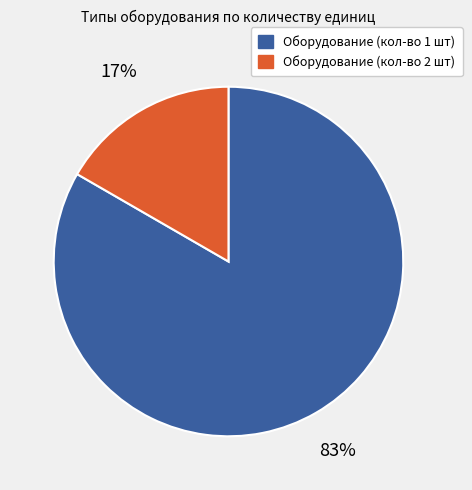

Is it true that Оборудование (кол-во 1 шт) is 72% of the pie?

False